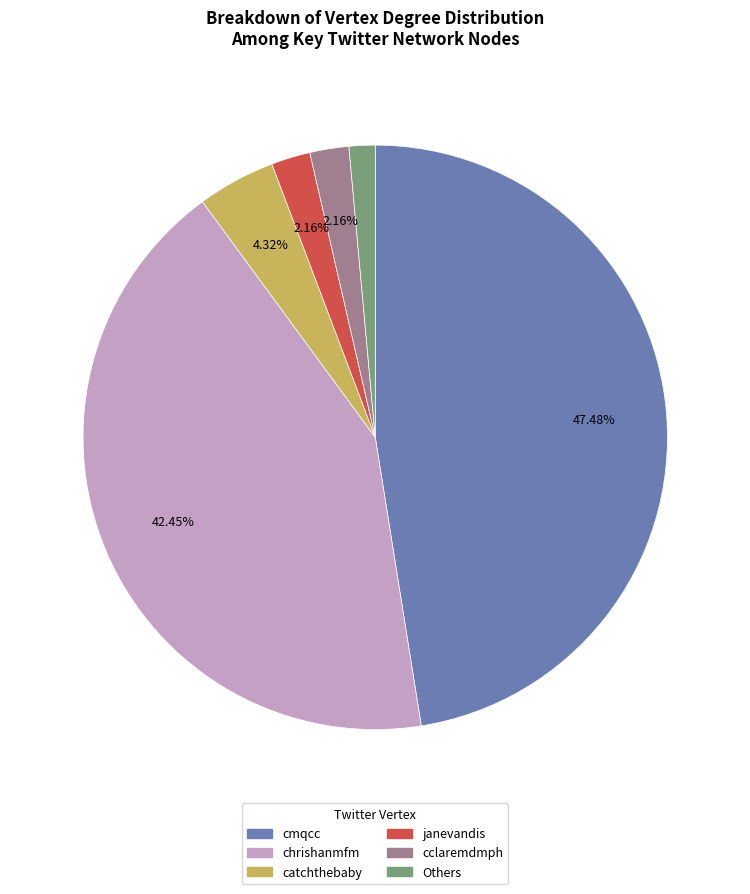

Does any single category account for the majority?

No